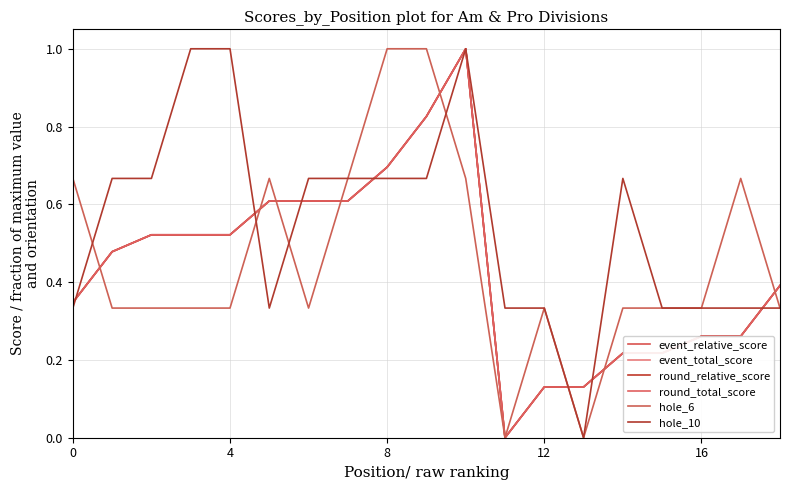

Which series has the largest range (max minus min)?

event_relative_score